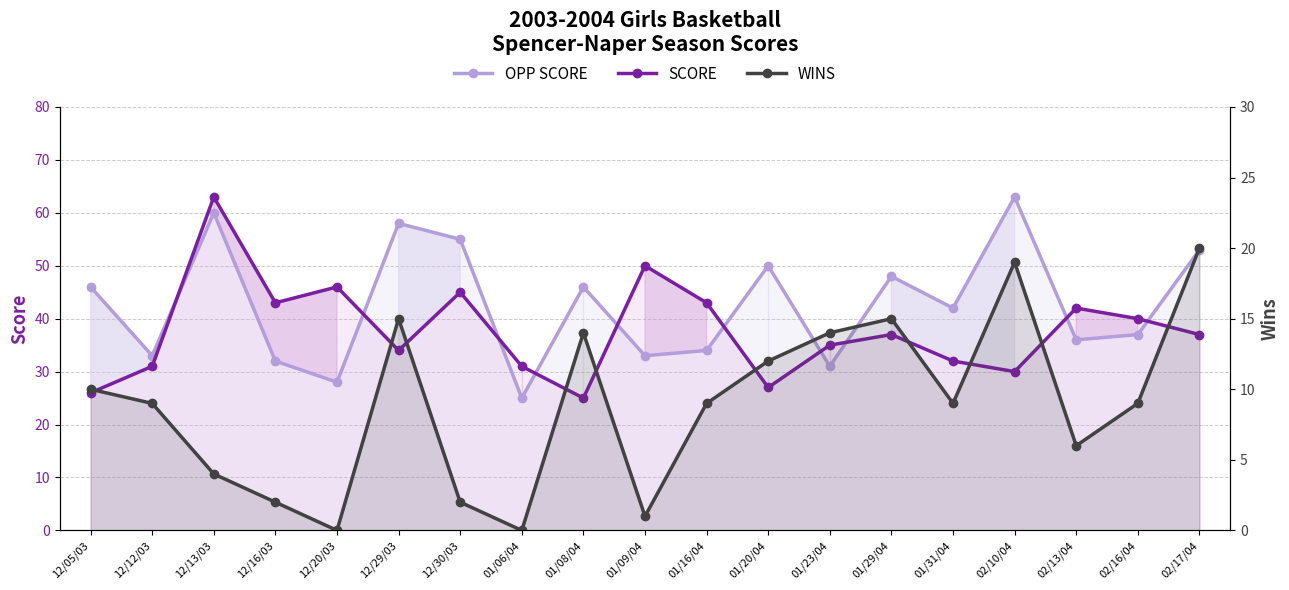

True or false: WINS and SCORE cross at least once.

False